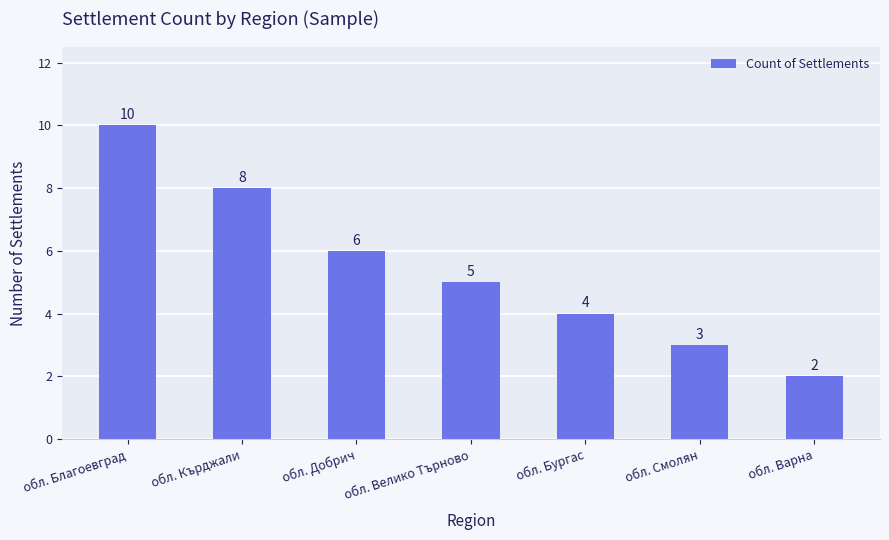

The value at обл. Варна is 1. True or false?

False